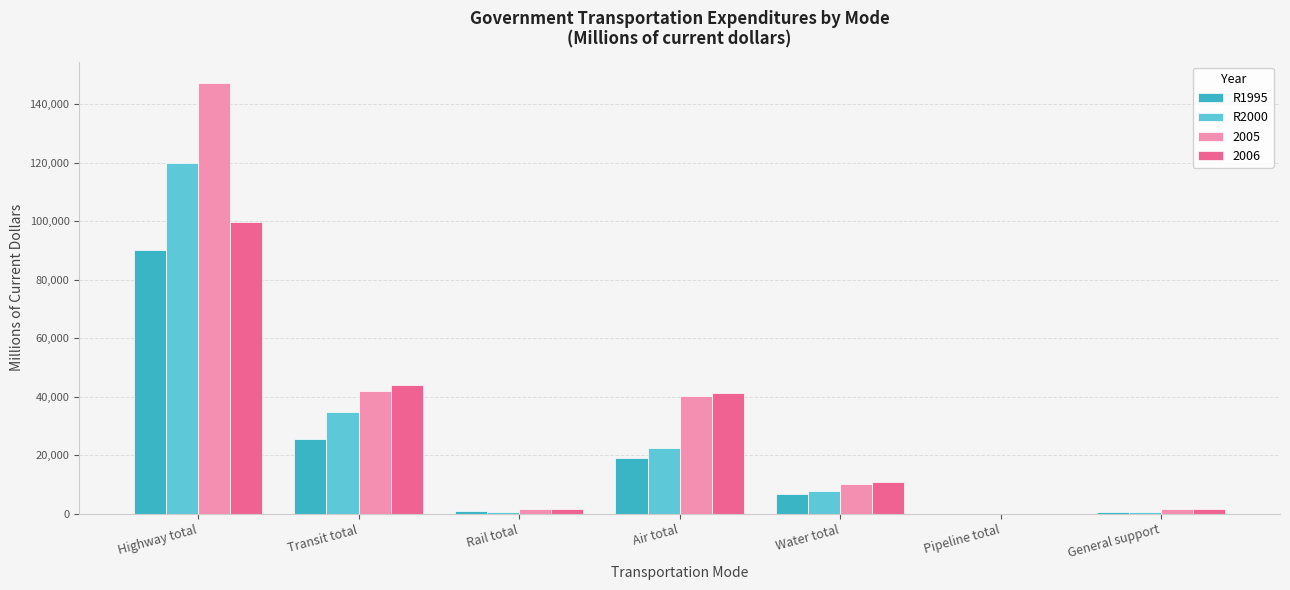

True or false: 2006 has a value of 59014 at Transit total.

False